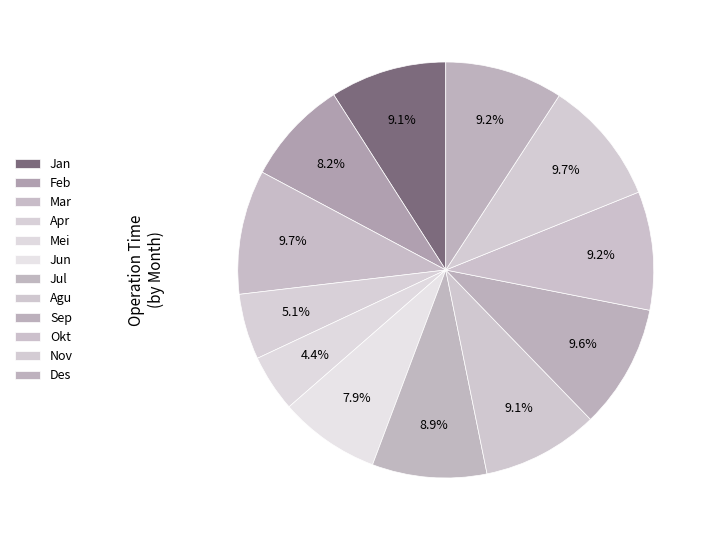

How much of the chart is everything except Feb?

91.8%